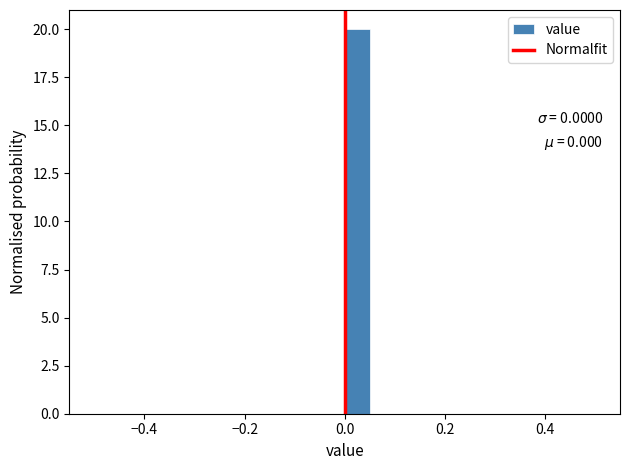

Around what value on the x-axis is the tallest bar? Give the approximate position of its centre, as read against the axis.

0.02